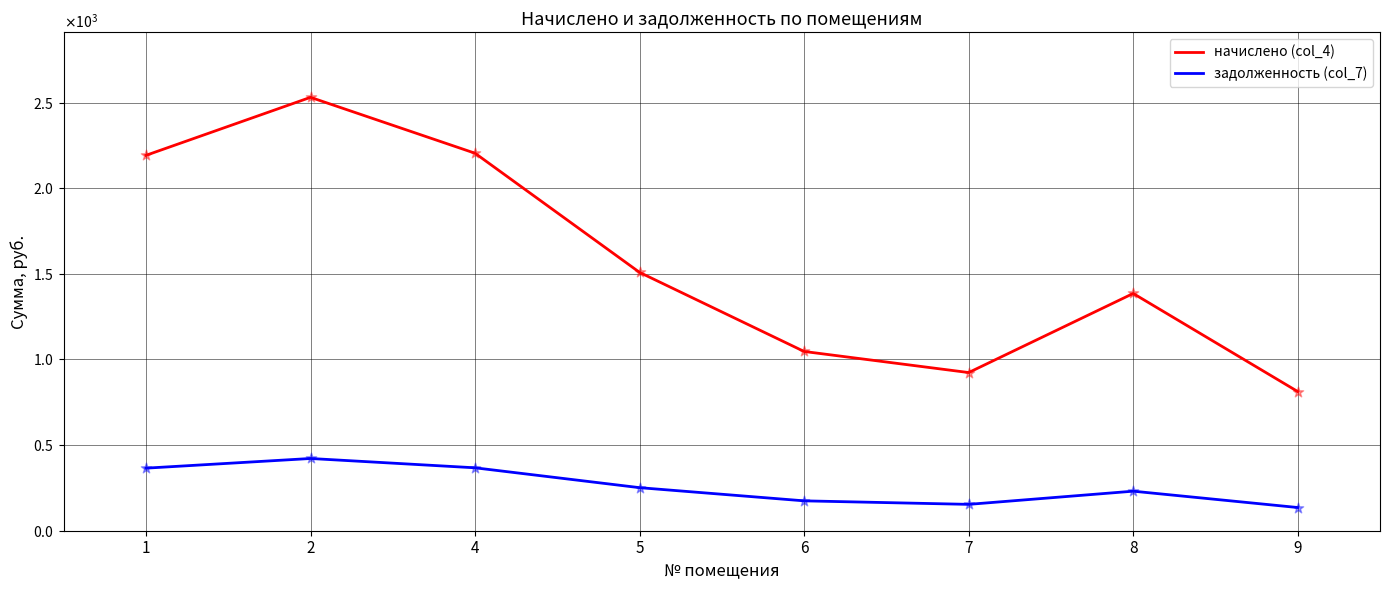

Which series has the largest total across all categories?

начислено (col_4)